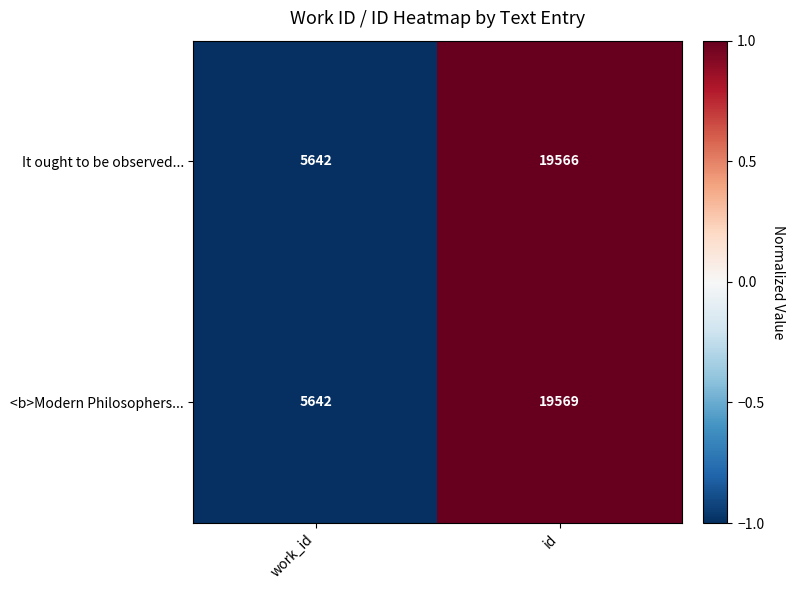

The It ought to be observed... series shows 1192 at work_id. True or false?

False